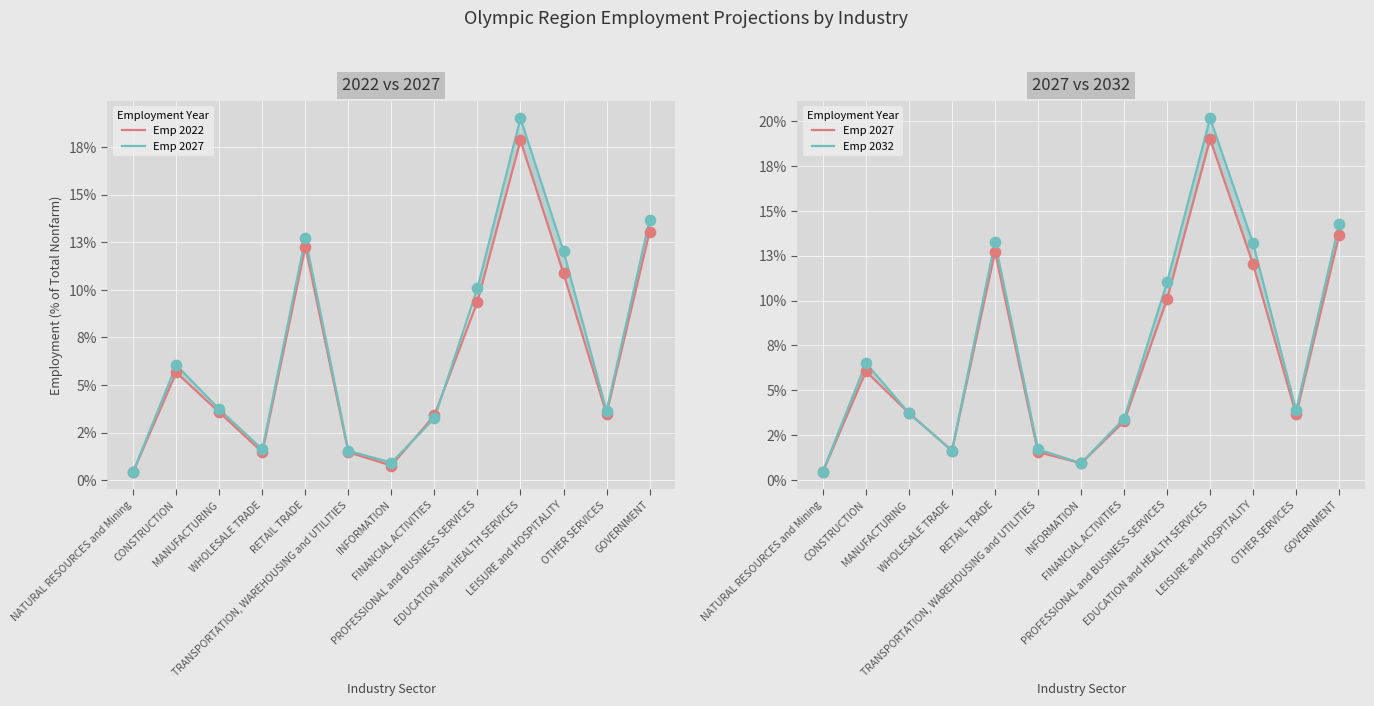

Which series contains the highest Y value?

Emp 2032